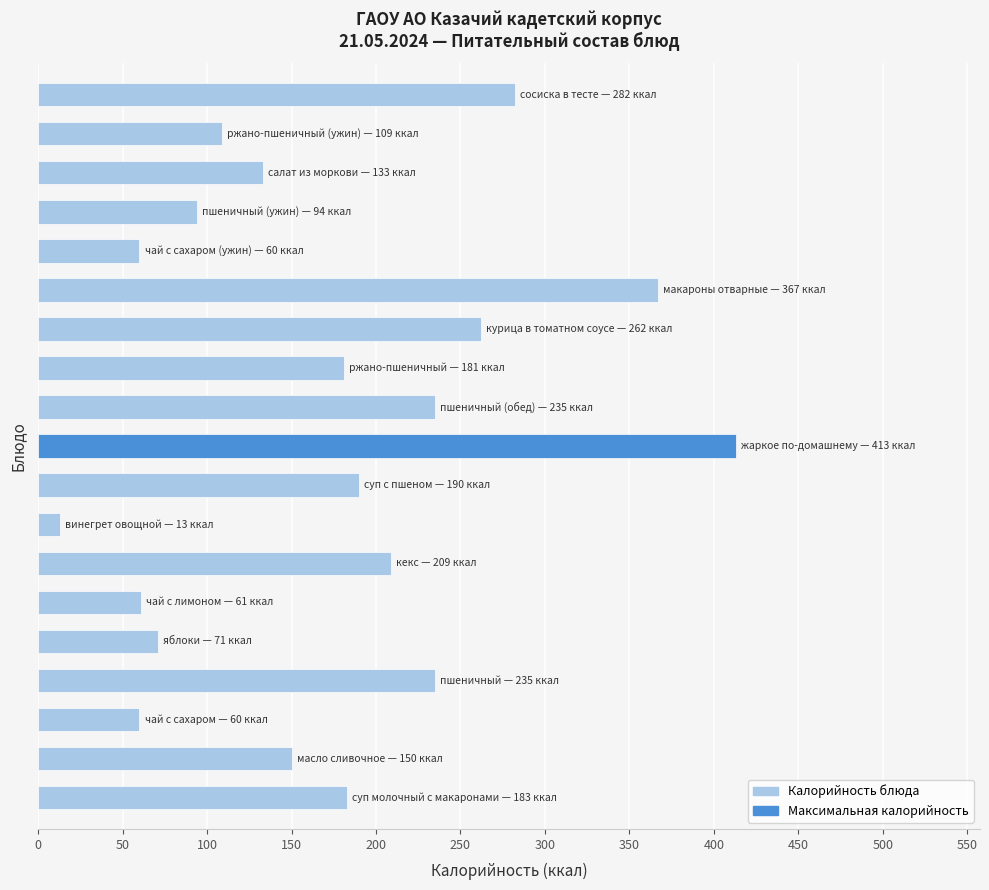

Are the bars grouped side by side (vs. stacked)?

No